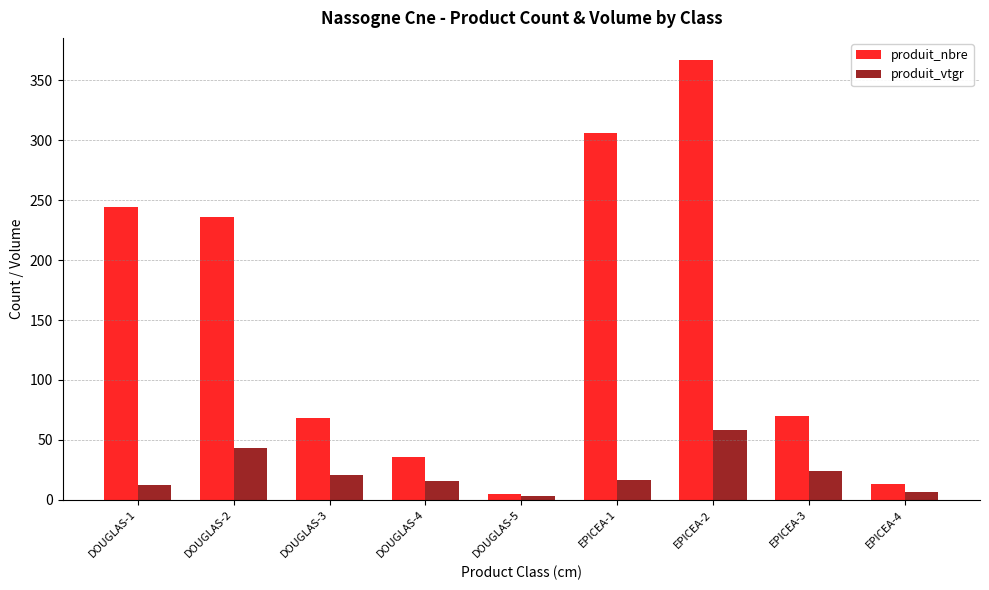

What are all the series names shown in the legend?

produit_nbre, produit_vtgr